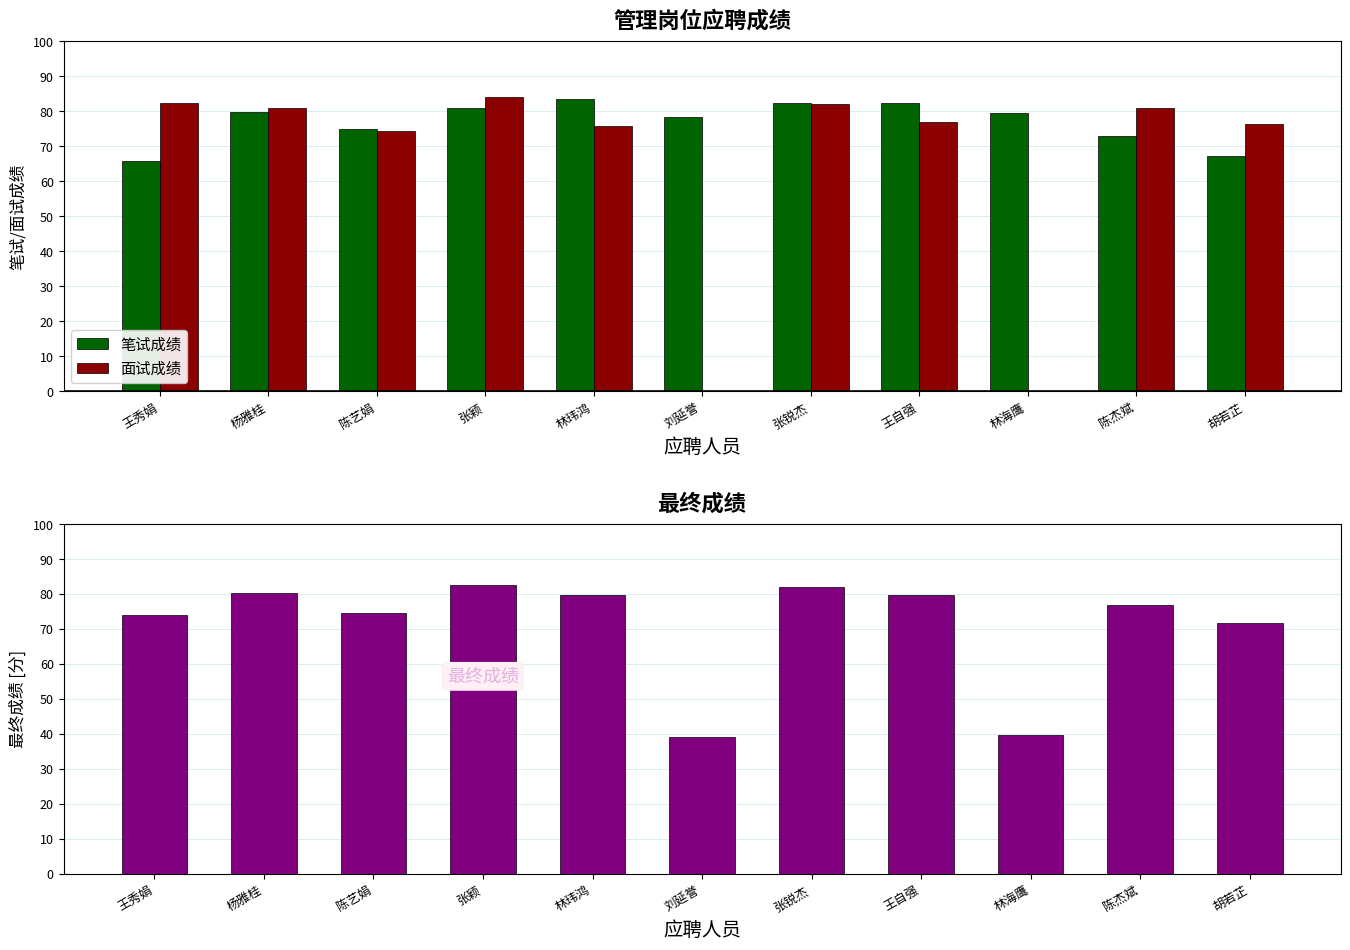

Is it true that 笔试成绩 equals 46.5 at 陈艺娟?

False